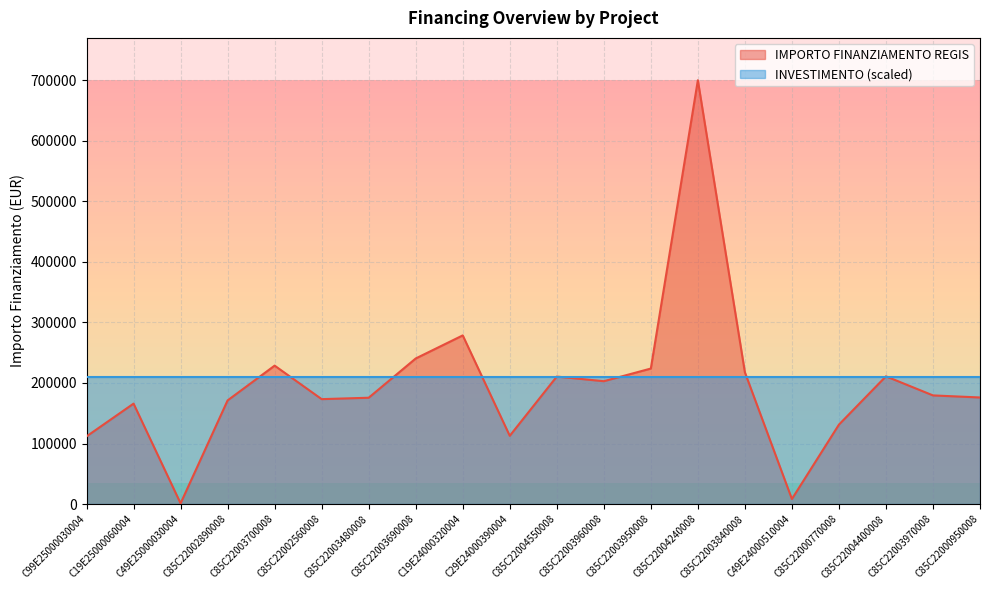

Which category has the lowest value across all series?

C49E25000030004